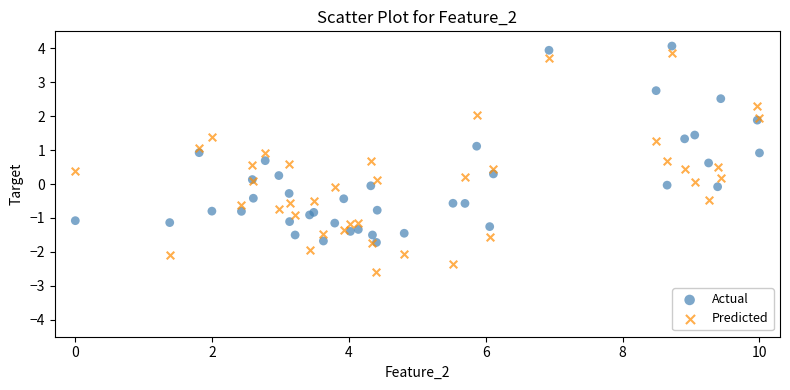

What are all the series names shown in the legend?

Actual, Predicted